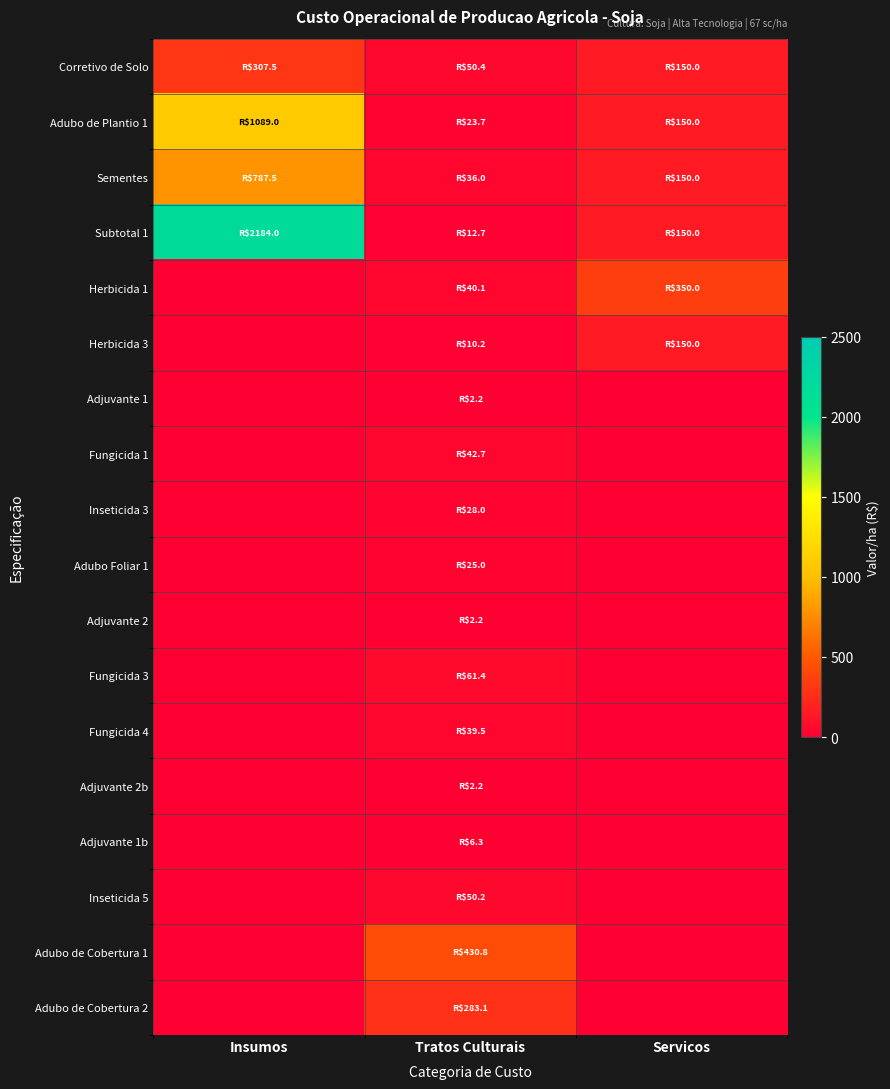

Between Servicos and Insumos, which is larger?

Insumos